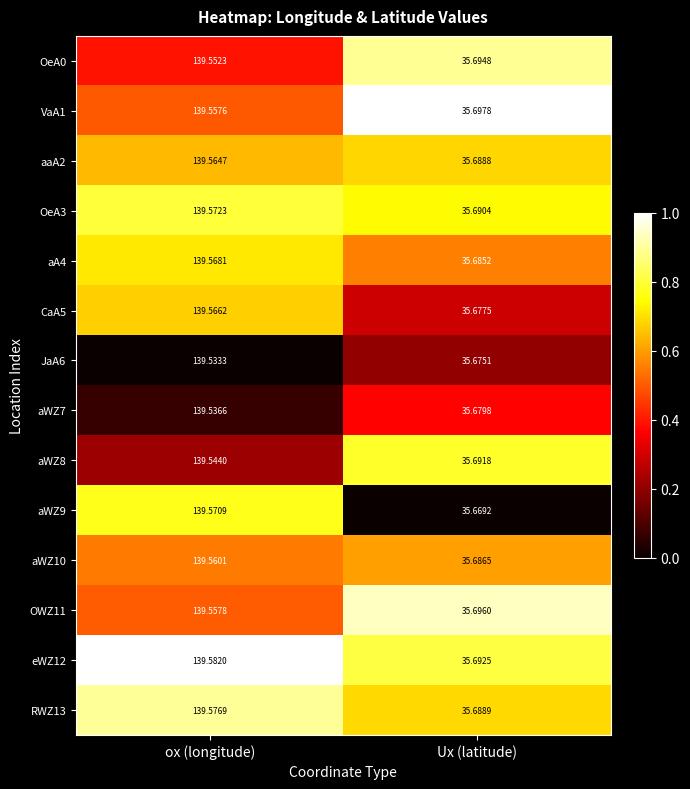

Where does the aWZ9 series first go above 139?

ox (longitude)